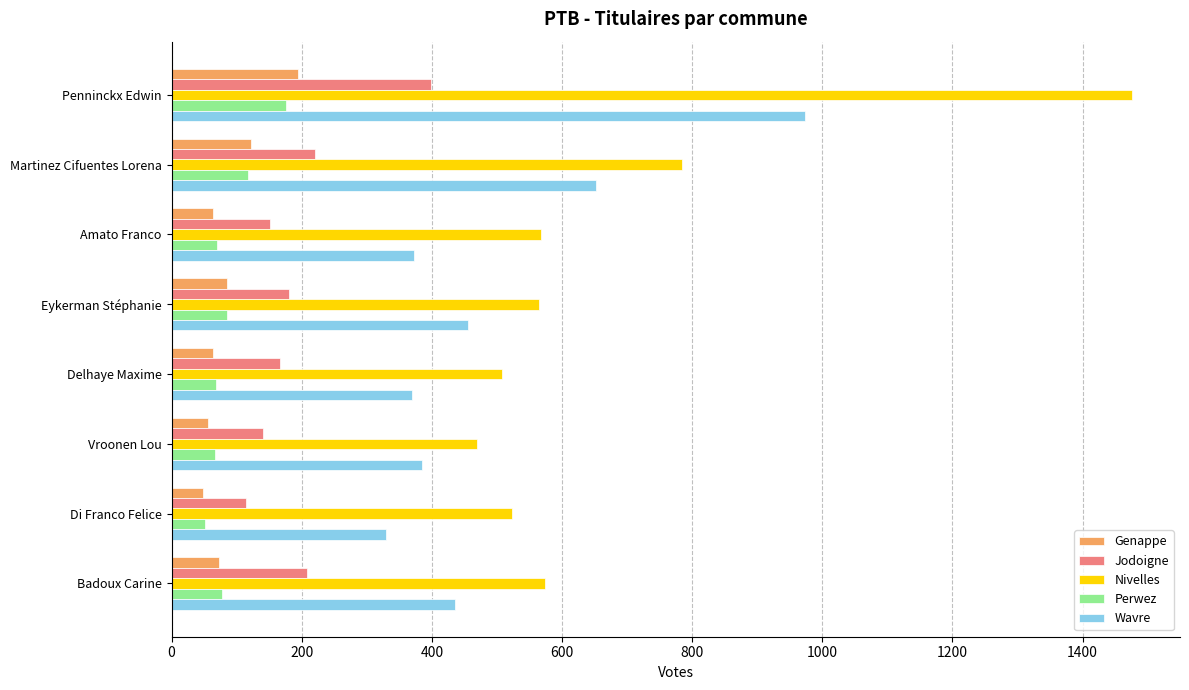

Which series has the largest range (max minus min)?

Nivelles